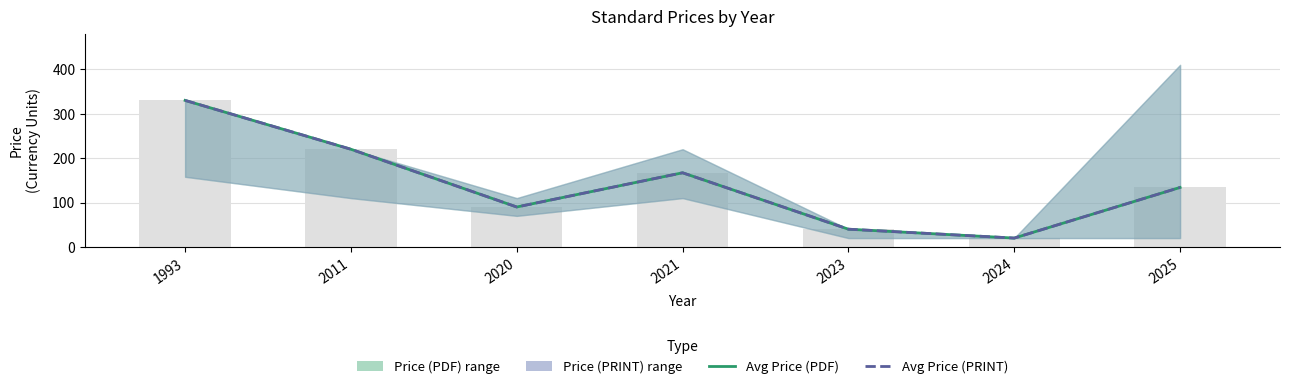

Is the value of Avg Price (PDF) at 2023 greater than the value of Avg Price (PRINT) at 2023?

No